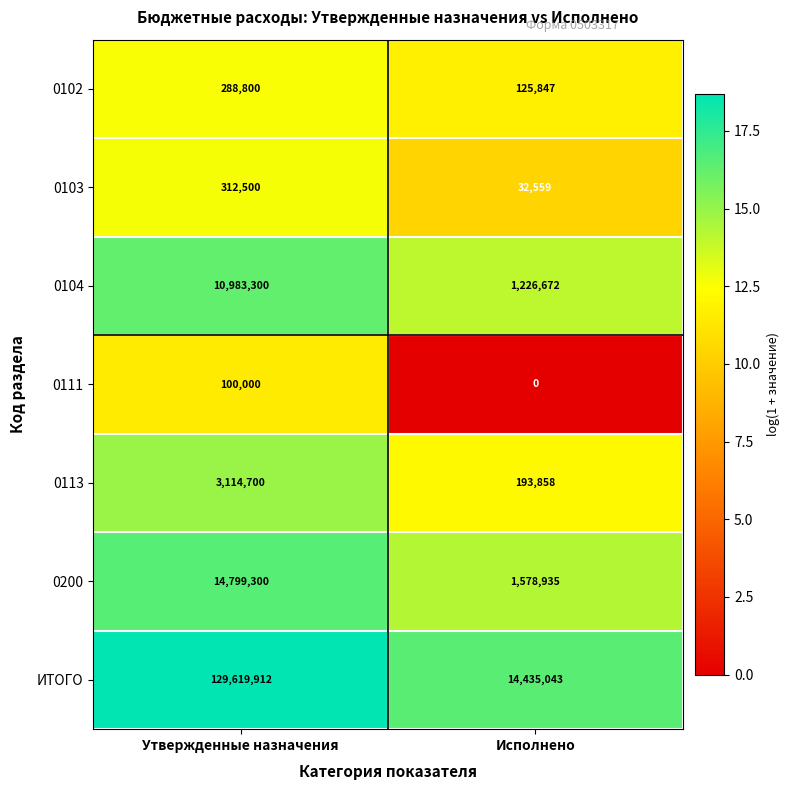

Reading left to right, transcribe all the data shown in this chart.

0102: 288800	125847
0103: 312500	32559
0104: 10983300	1226672
0111: 100000	0
0113: 3114700	193858
0200: 14799300	1578935
ИТОГО: 129619912	14435043